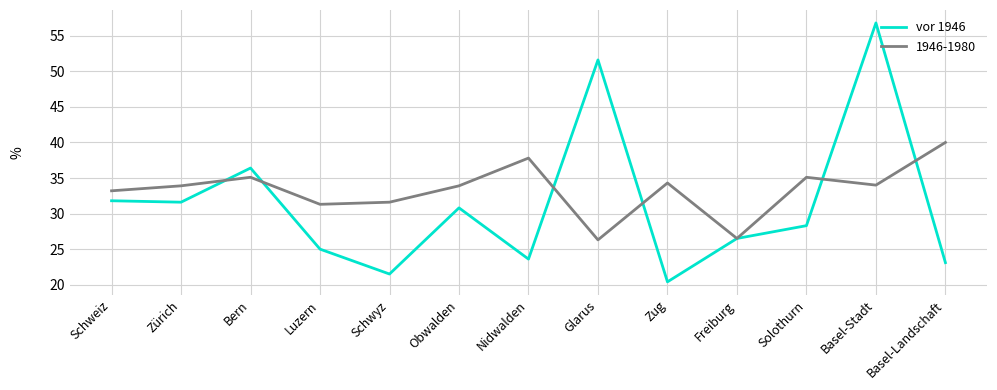

True or false: vor 1946 has a value of 35.5 at Luzern.

False